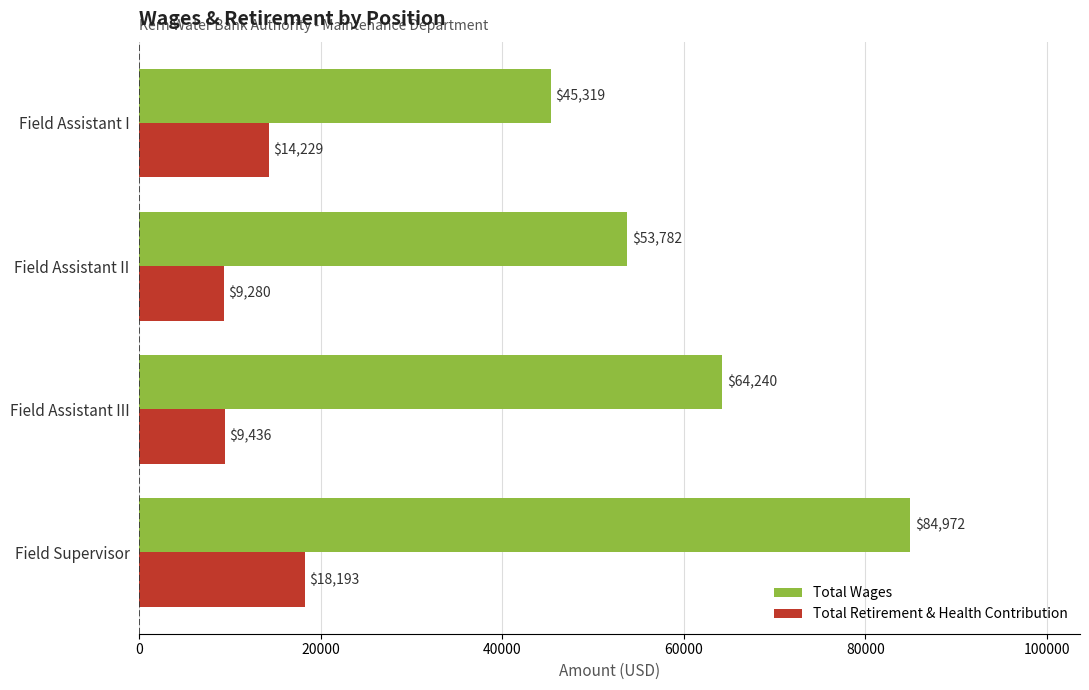

The value of Total Retirement & Health Contribution at Field Assistant II is 9280. True or false?

True